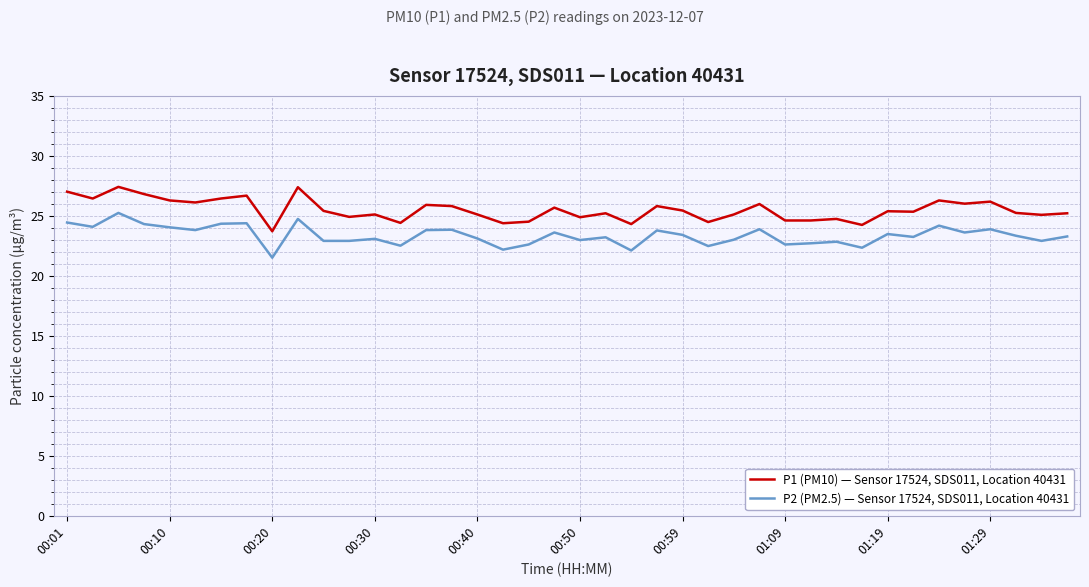

What is the maximum value shown in the chart?

27.4